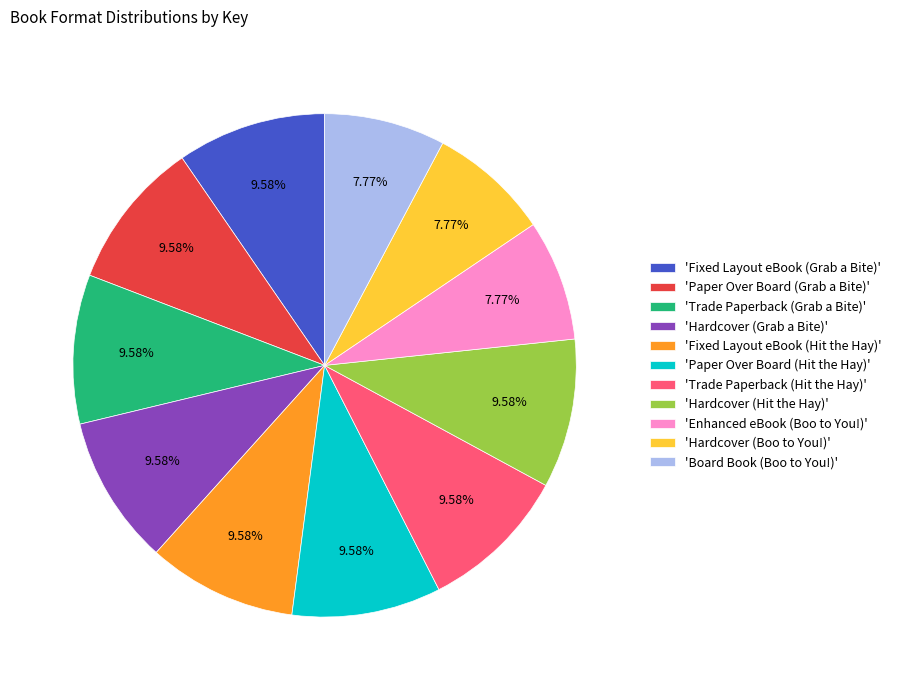

Does 'Trade Paperback (Grab a Bite)' represent more than half of the total?

No